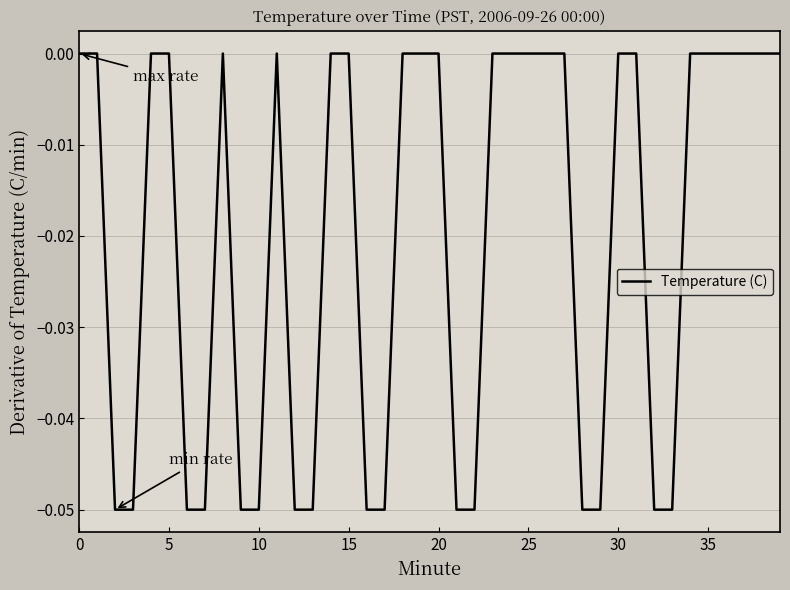

How many series are shown in this chart?

1